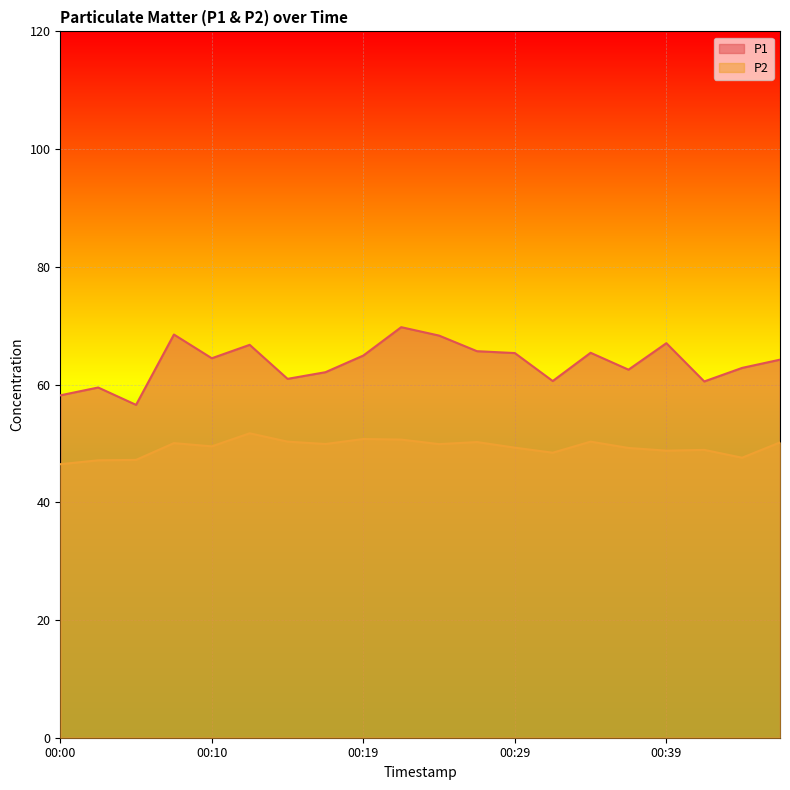

What are all the series names shown in the legend?

P1, P2